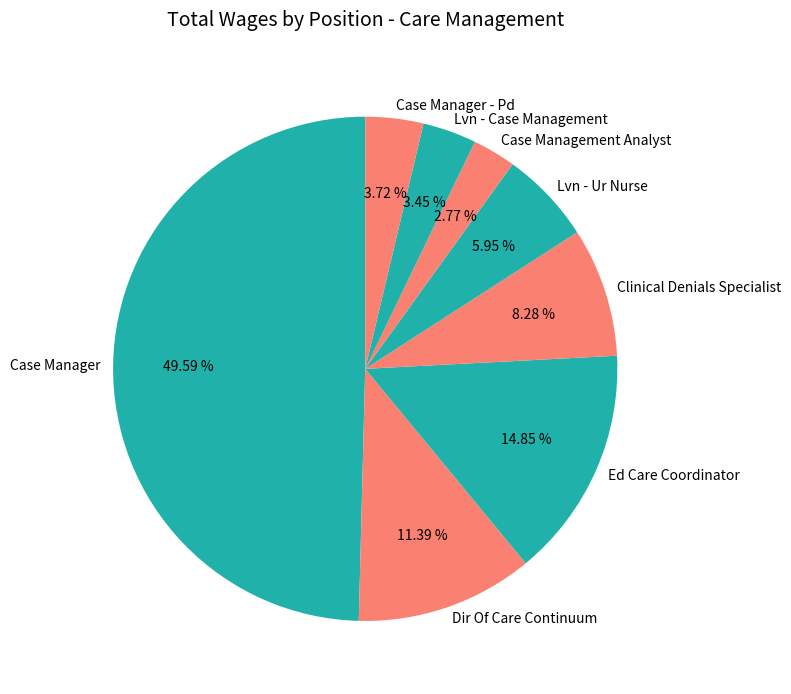

Which category has the smallest portion of the pie?

Case Management Analyst